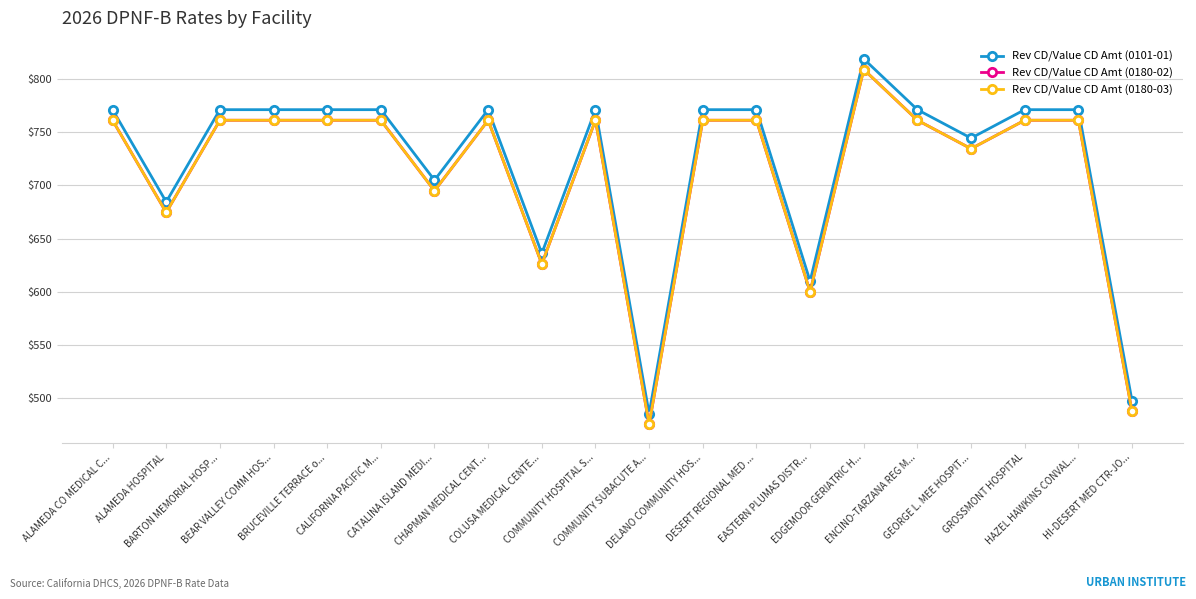

Reading left to right, what are all the values shown in this chart?

Rev CD/Value CD Amt (0101-01): ALAMEDA CO MEDICAL C...=771.2	ALAMEDA HOSPITAL=684.5	BARTON MEMORIAL HOSP...=771.2	BEAR VALLEY COMM HOS...=771.2	BRUCEVILLE TERRACE o...=771.2	CALIFORNIA PACIFIC M...=771.2	CATALINA ISLAND MEDI...=704.9	CHAPMAN MEDICAL CENT...=771.2	COLUSA MEDICAL CENTE...=636.0	COMMUNITY HOSPITAL S...=771.2	COMMUNITY SUBACUTE A...=485.2	DELANO COMMUNITY HOS...=771.2	DESERT REGIONAL MED ...=771.2	EASTERN PLUMAS DISTR...=609.8	EDGEMOOR GERIATRIC H...=819.0	ENCINO-TARZANA REG M...=771.2	GEORGE L. MEE HOSPIT...=744.4	GROSSMONT HOSPITAL=771.2	HAZEL HAWKINS CONVAL...=771.2	HI-DESERT MED CTR-JO...=497.2
Rev CD/Value CD Amt (0180-02): ALAMEDA CO MEDICAL C...=761.3	ALAMEDA HOSPITAL=674.5	BARTON MEMORIAL HOSP...=761.3	BEAR VALLEY COMM HOS...=761.3	BRUCEVILLE TERRACE o...=761.3	CALIFORNIA PACIFIC M...=761.3	CATALINA ISLAND MEDI...=694.9	CHAPMAN MEDICAL CENT...=761.3	COLUSA MEDICAL CENTE...=626.1	COMMUNITY HOSPITAL S...=761.3	COMMUNITY SUBACUTE A...=475.3	DELANO COMMUNITY HOS...=761.3	DESERT REGIONAL MED ...=761.3	EASTERN PLUMAS DISTR...=599.9	EDGEMOOR GERIATRIC H...=809.0	ENCINO-TARZANA REG M...=761.3	GEORGE L. MEE HOSPIT...=734.5	GROSSMONT HOSPITAL=761.3	HAZEL HAWKINS CONVAL...=761.3	HI-DESERT MED CTR-JO...=487.3
Rev CD/Value CD Amt (0180-03): ALAMEDA CO MEDICAL C...=761.3	ALAMEDA HOSPITAL=674.5	BARTON MEMORIAL HOSP...=761.3	BEAR VALLEY COMM HOS...=761.3	BRUCEVILLE TERRACE o...=761.3	CALIFORNIA PACIFIC M...=761.3	CATALINA ISLAND MEDI...=694.9	CHAPMAN MEDICAL CENT...=761.3	COLUSA MEDICAL CENTE...=626.1	COMMUNITY HOSPITAL S...=761.3	COMMUNITY SUBACUTE A...=475.3	DELANO COMMUNITY HOS...=761.3	DESERT REGIONAL MED ...=761.3	EASTERN PLUMAS DISTR...=599.9	EDGEMOOR GERIATRIC H...=809.0	ENCINO-TARZANA REG M...=761.3	GEORGE L. MEE HOSPIT...=734.5	GROSSMONT HOSPITAL=761.3	HAZEL HAWKINS CONVAL...=761.3	HI-DESERT MED CTR-JO...=487.3